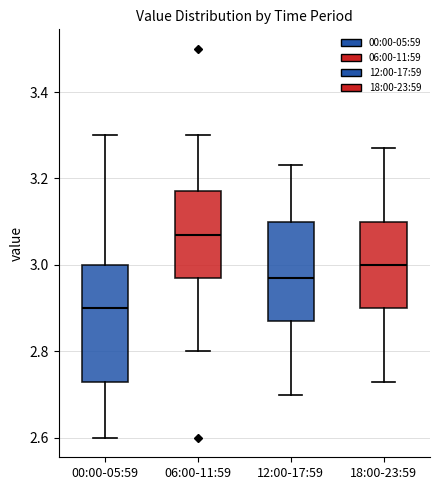

Which box is the tallest, from its lower edge to its upper edge?

00:00-05:59